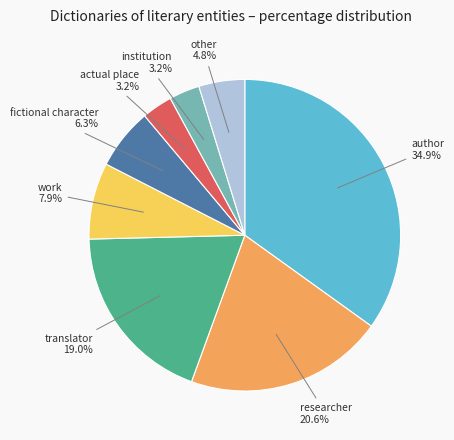

Is there any slice that represents more than half of the pie?

No